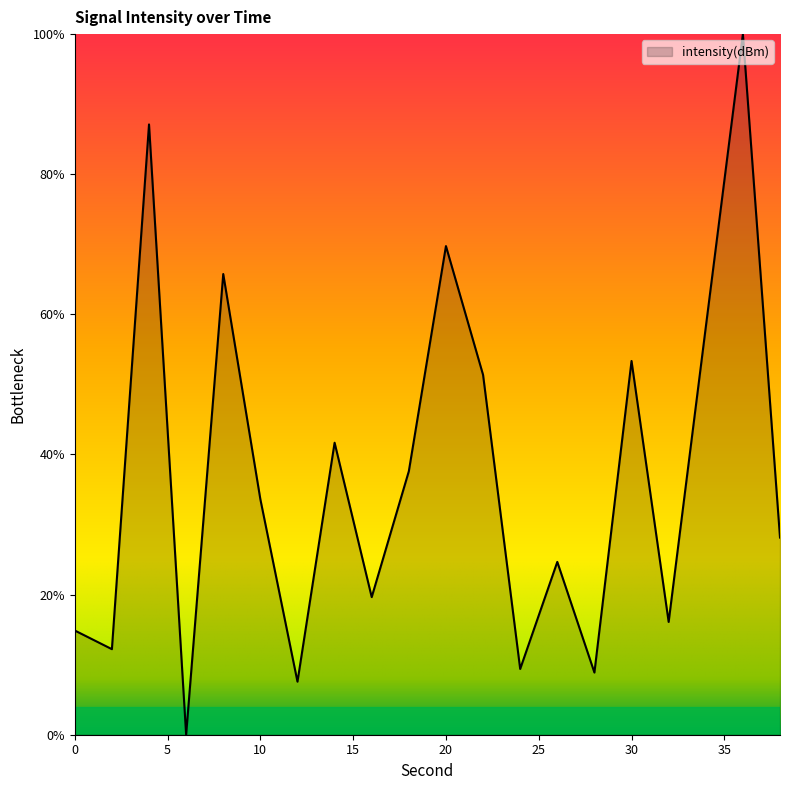

What is the difference between the maximum and minimum values?

100.0